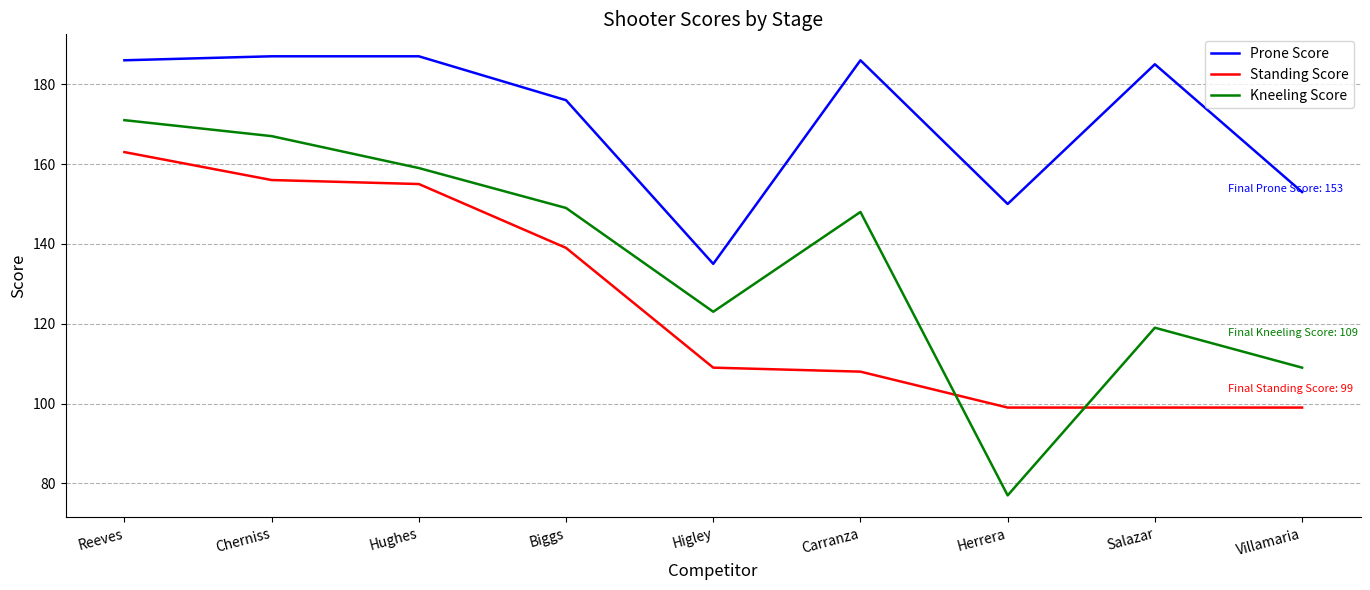

Where is Prone Score nearest to the value 161?

Villamaria